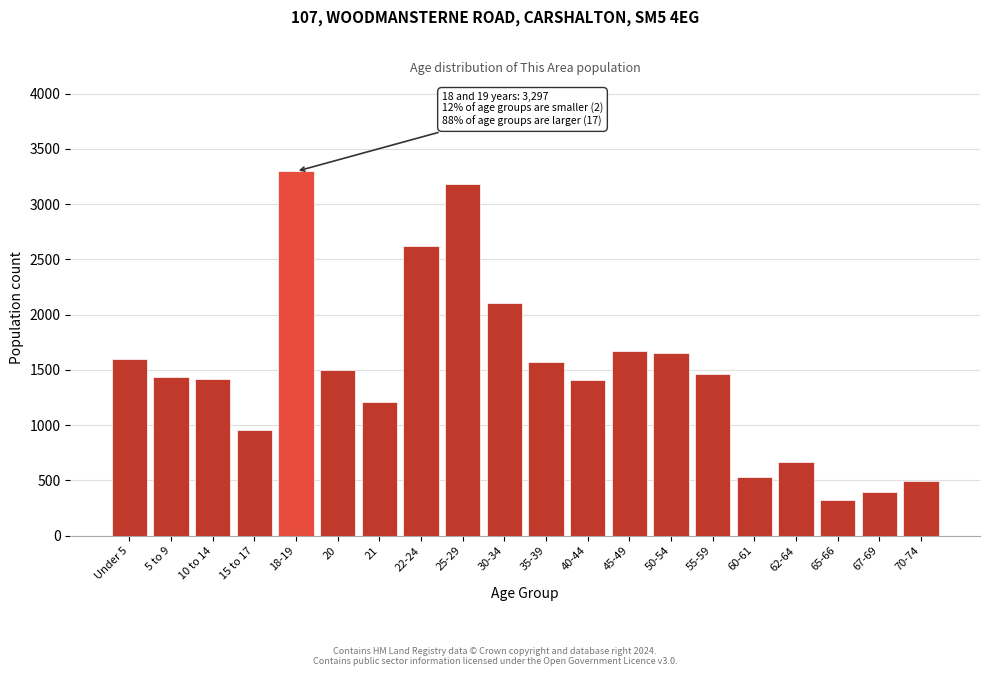

Which has a higher value, 22-24 or 10 to 14?

22-24